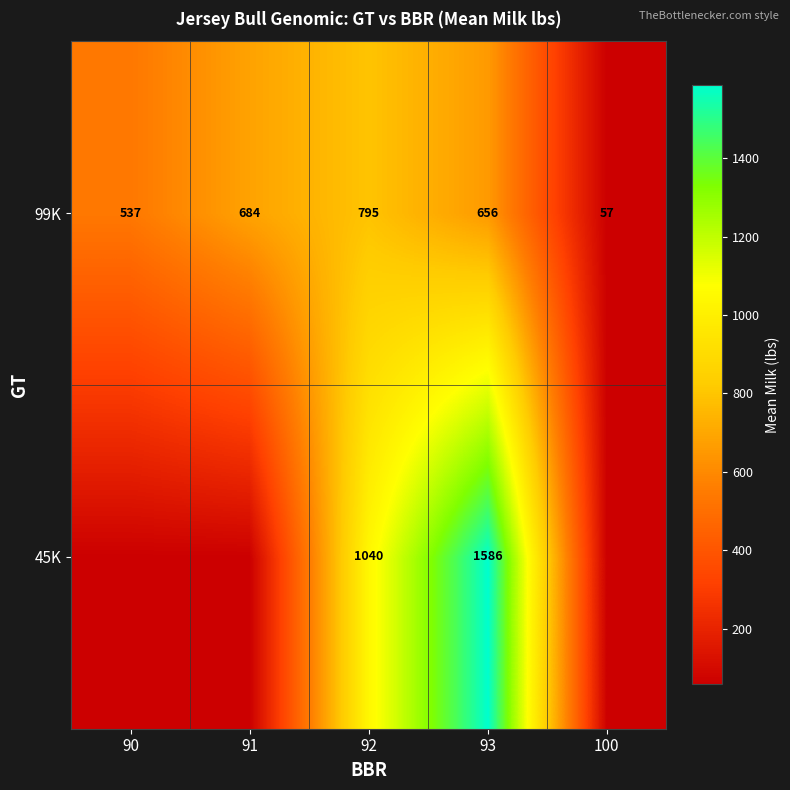

Which label corresponds to the largest value in the chart?

93